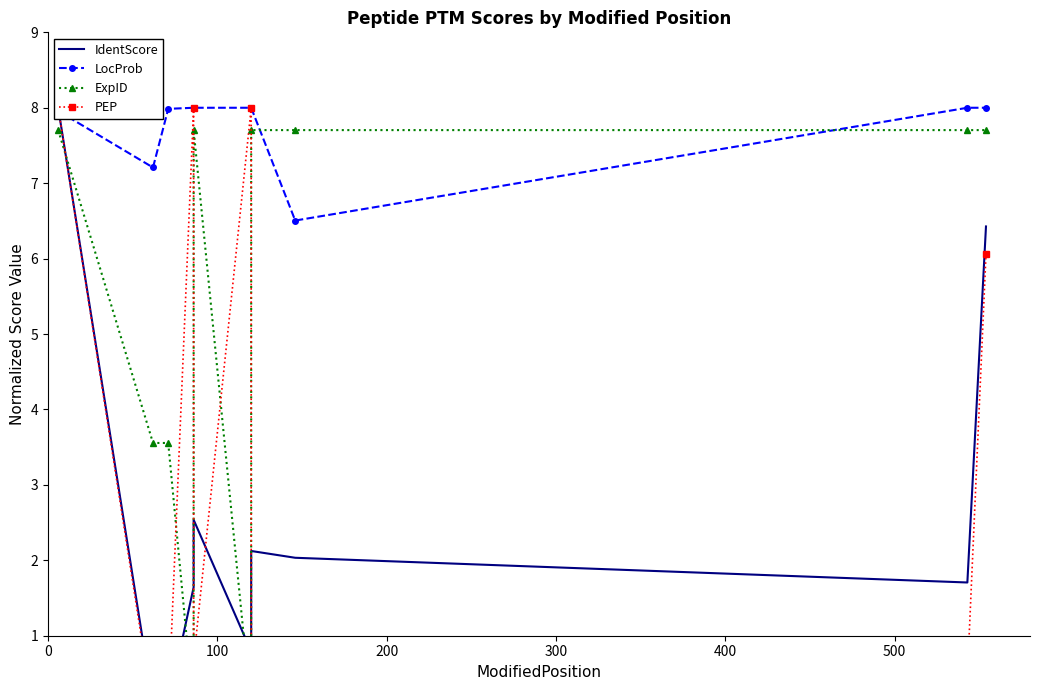

What position from the left is 400?

5